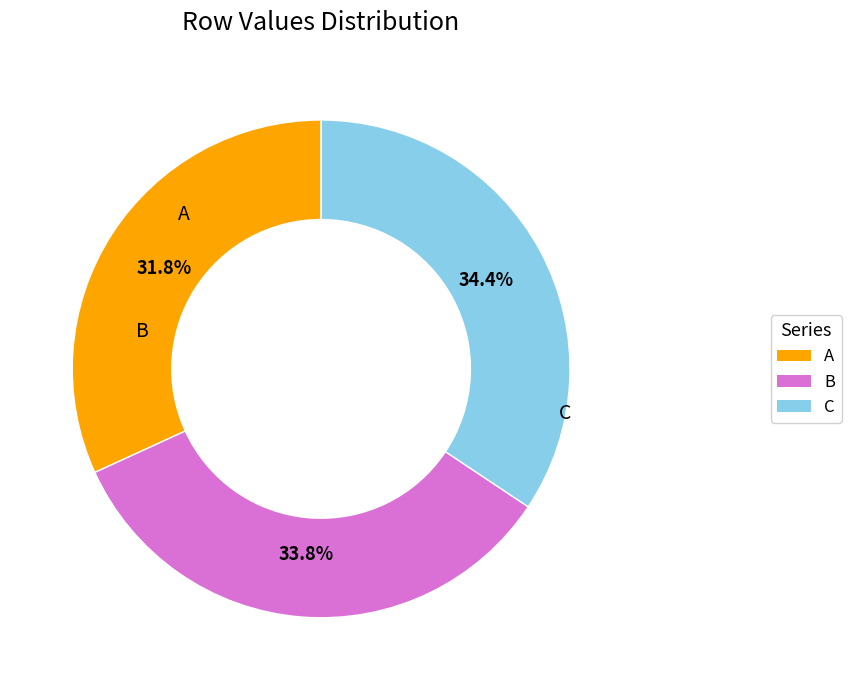

Is there any slice that represents more than half of the pie?

No